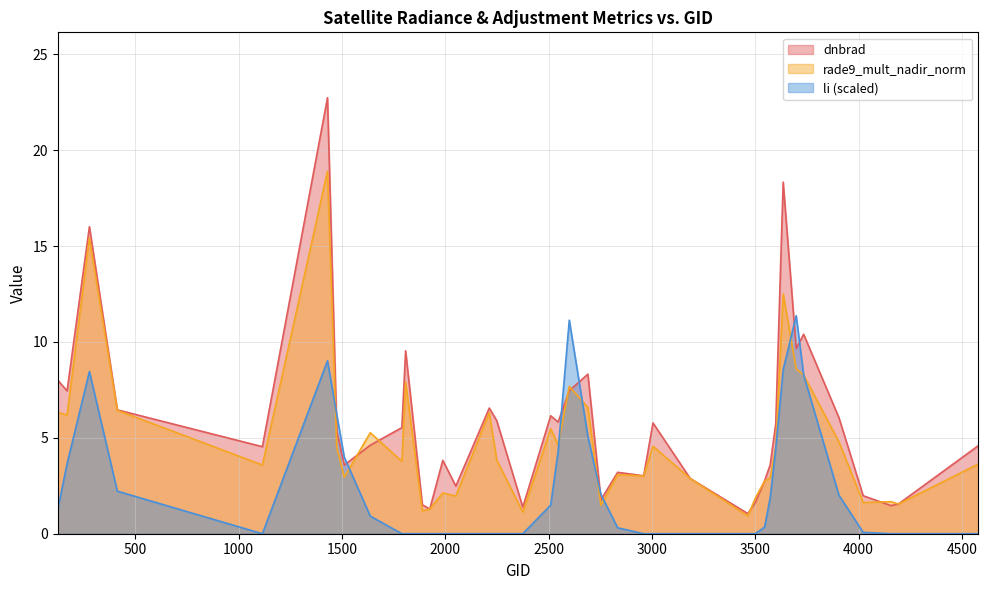

How many distinct data groups are displayed?

3